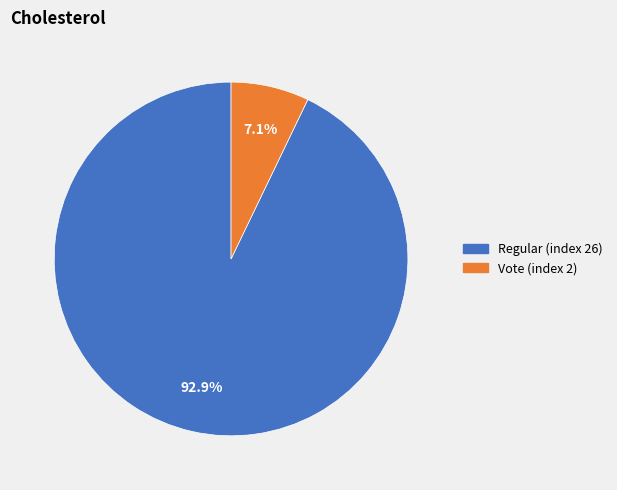

Count the number of slices in the pie.

2